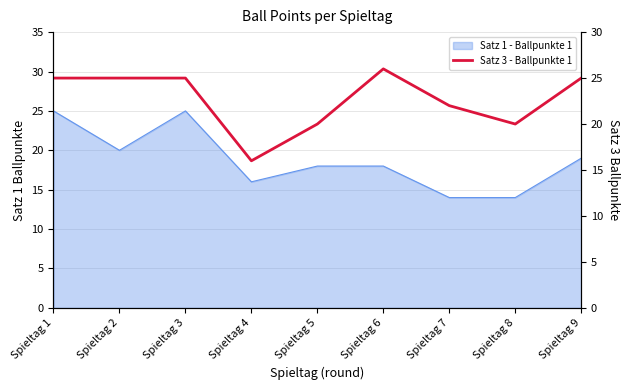

Which has a higher value, Spieltag 8 or Spieltag 2?

Spieltag 2